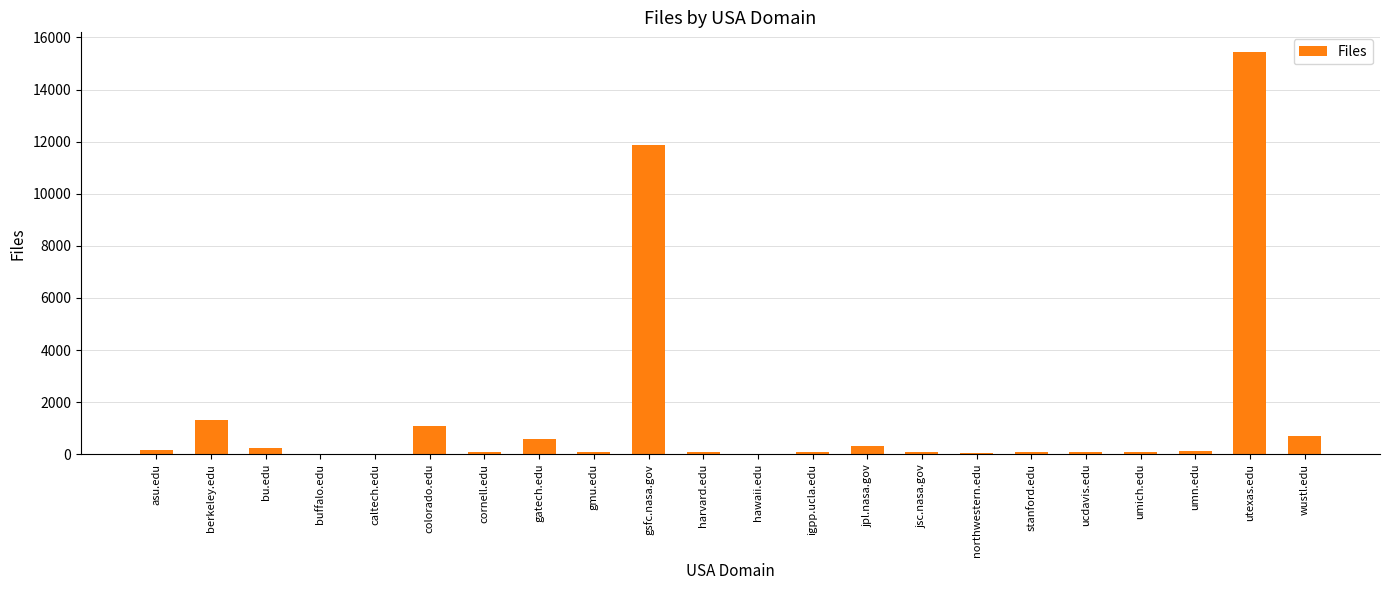

Where is the data nearest to the value 7713?

gsfc.nasa.gov